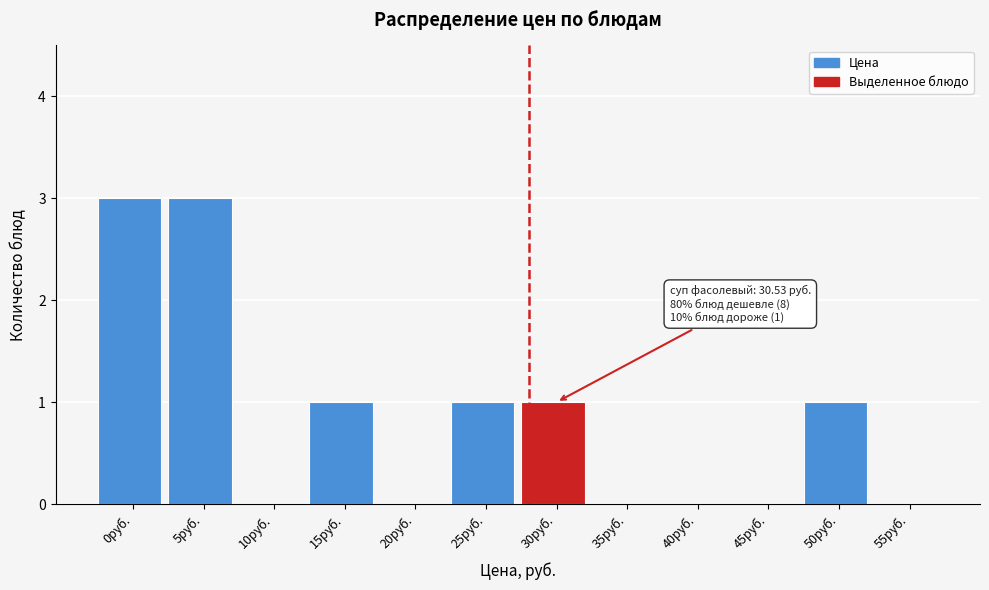

Reading left to right, transcribe all the data shown in this chart.

0руб.=3	5руб.=3	10руб.=0	15руб.=1	20руб.=0	25руб.=1	30руб.=1	35руб.=0	40руб.=0	45руб.=0	50руб.=1	55руб.=0